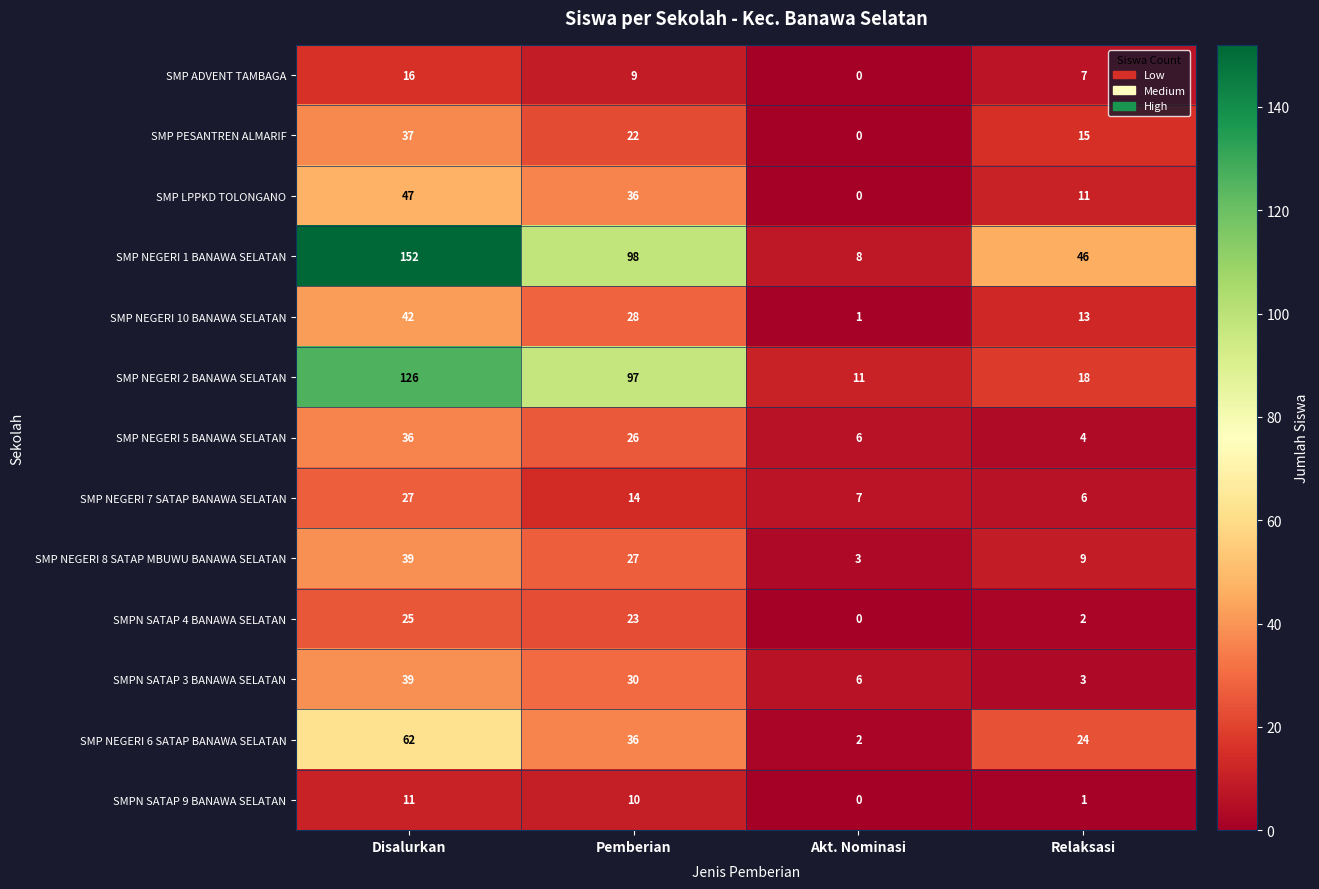

At which label is SMP PESANTREN ALMARIF closest to 18?

Relaksasi